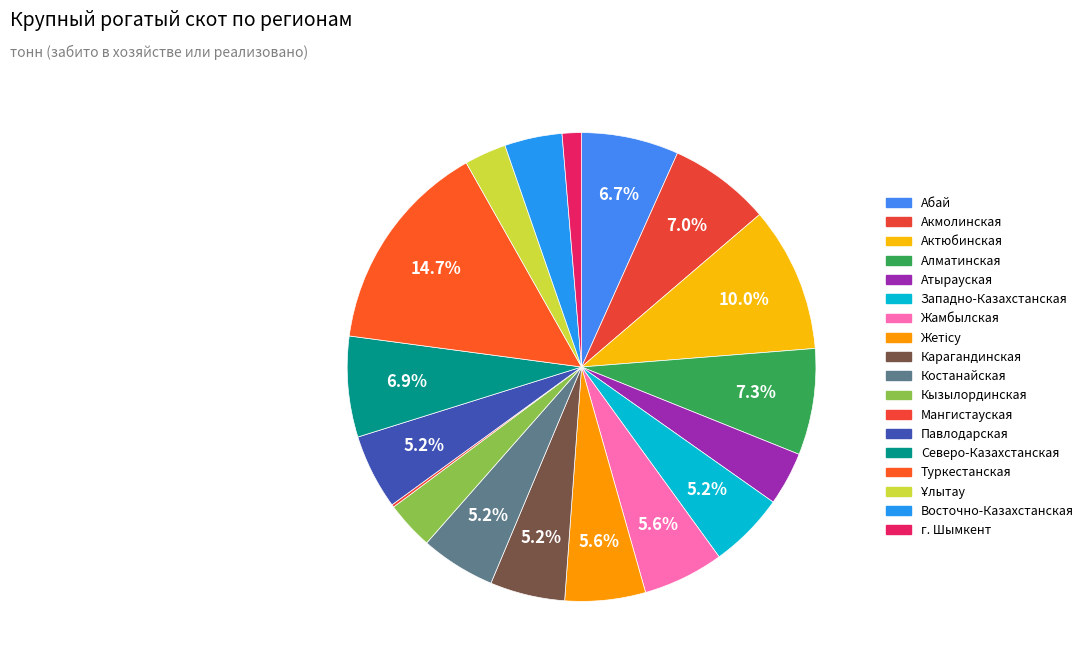

What is the smallest slice in the pie chart?

Мангистауская